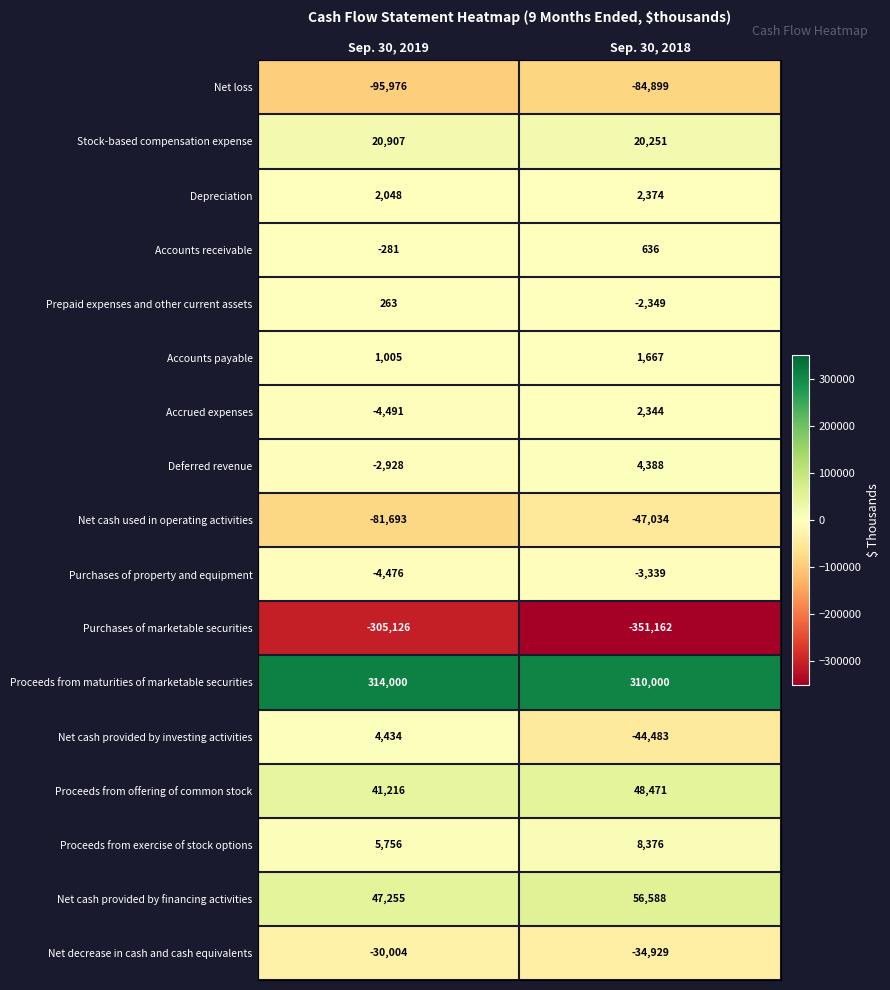

The value of Purchases of property and equipment at Sep. 30, 2019 is -2454. True or false?

False